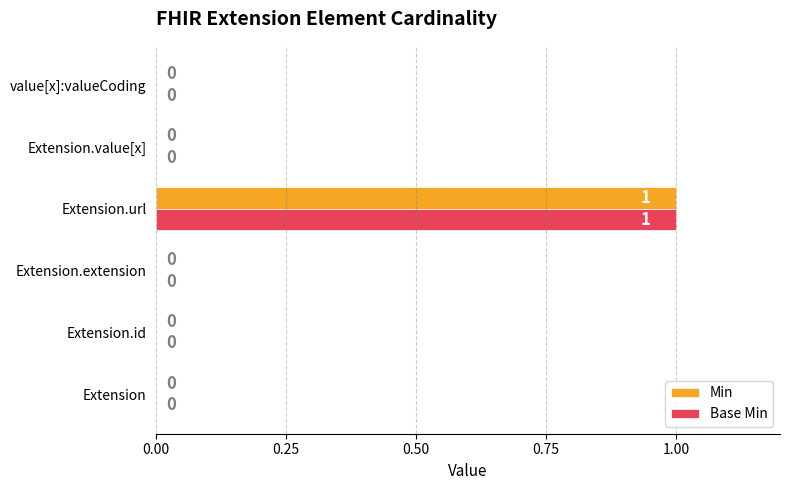

What are all the series names shown in the legend?

Min, Base Min